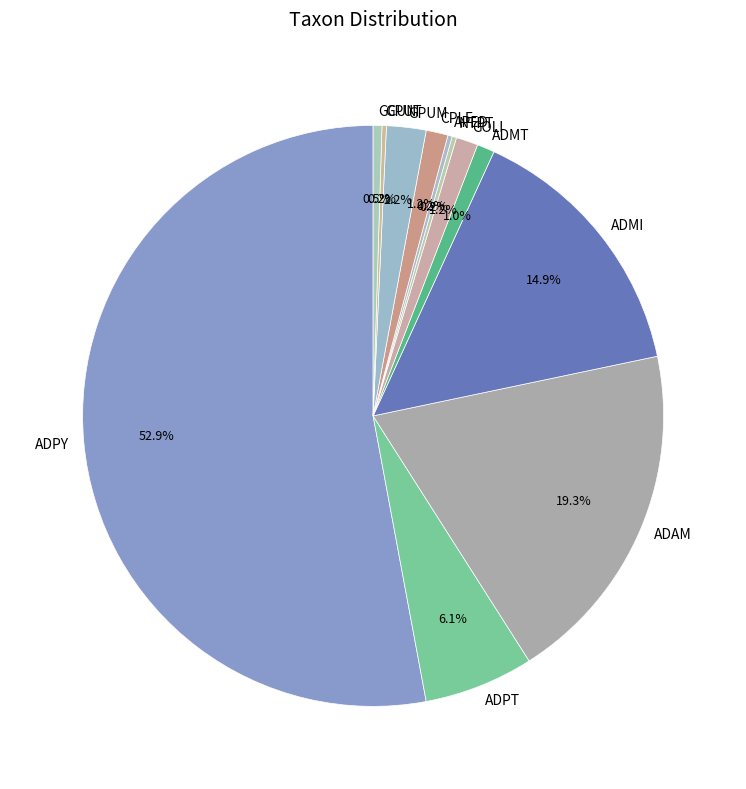

Which has a higher value, ADPT or ADMI?

ADMI